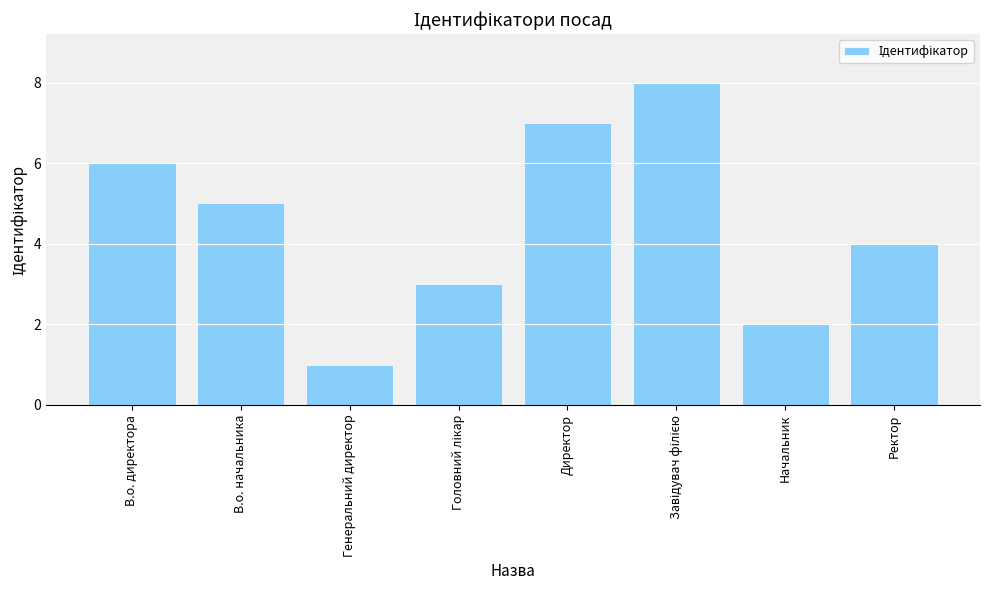

Is it true that the value at В.о. директора is 2?

False